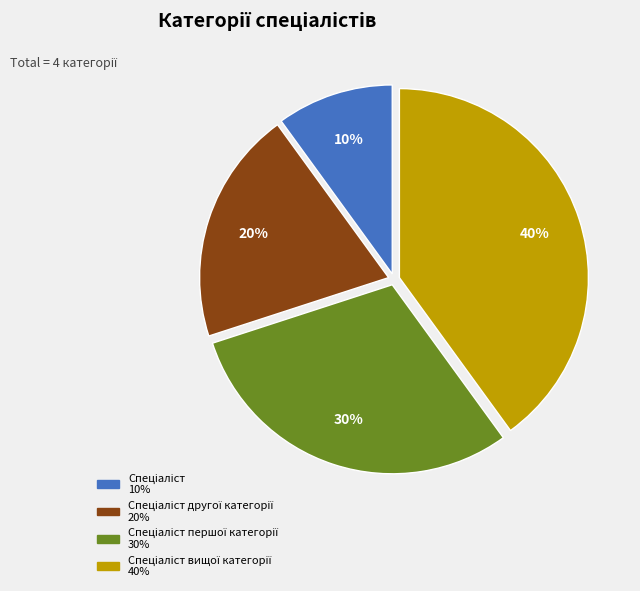

How many slices are in this pie chart?

4